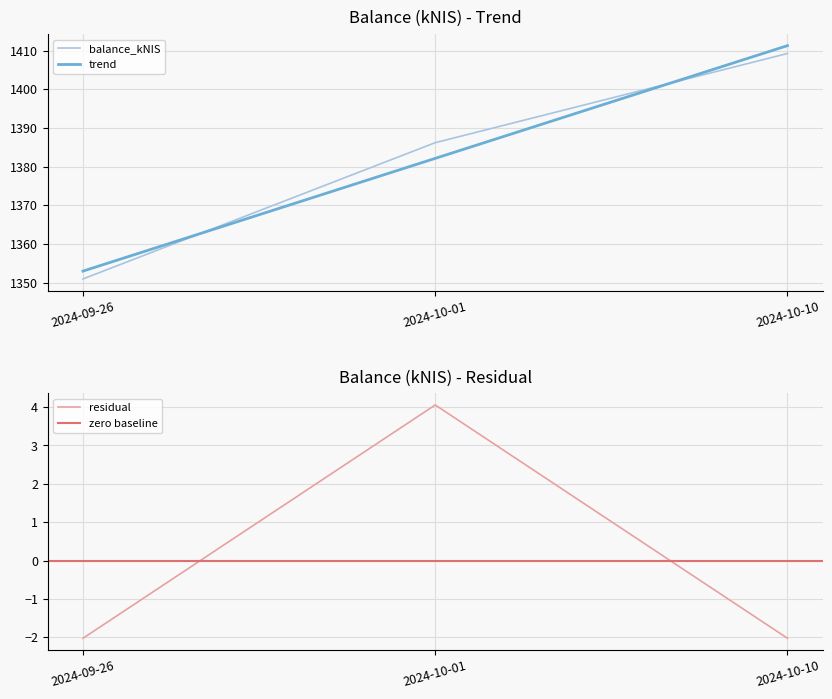

Count the number of values greater than 1386.

2